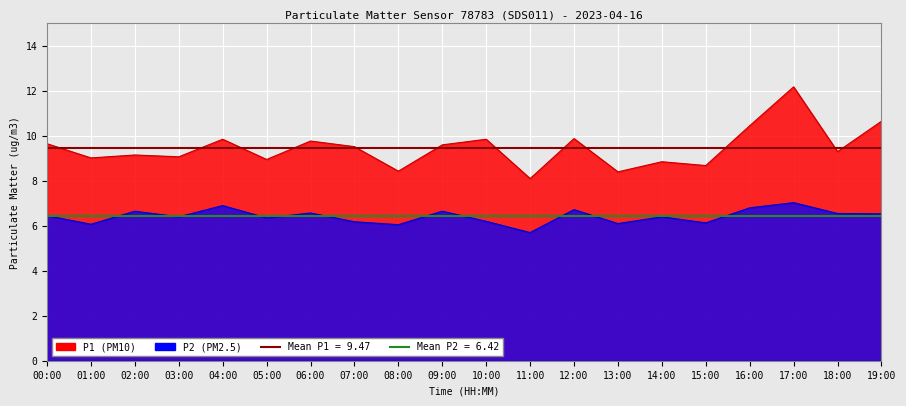

How many series are shown in this chart?

2